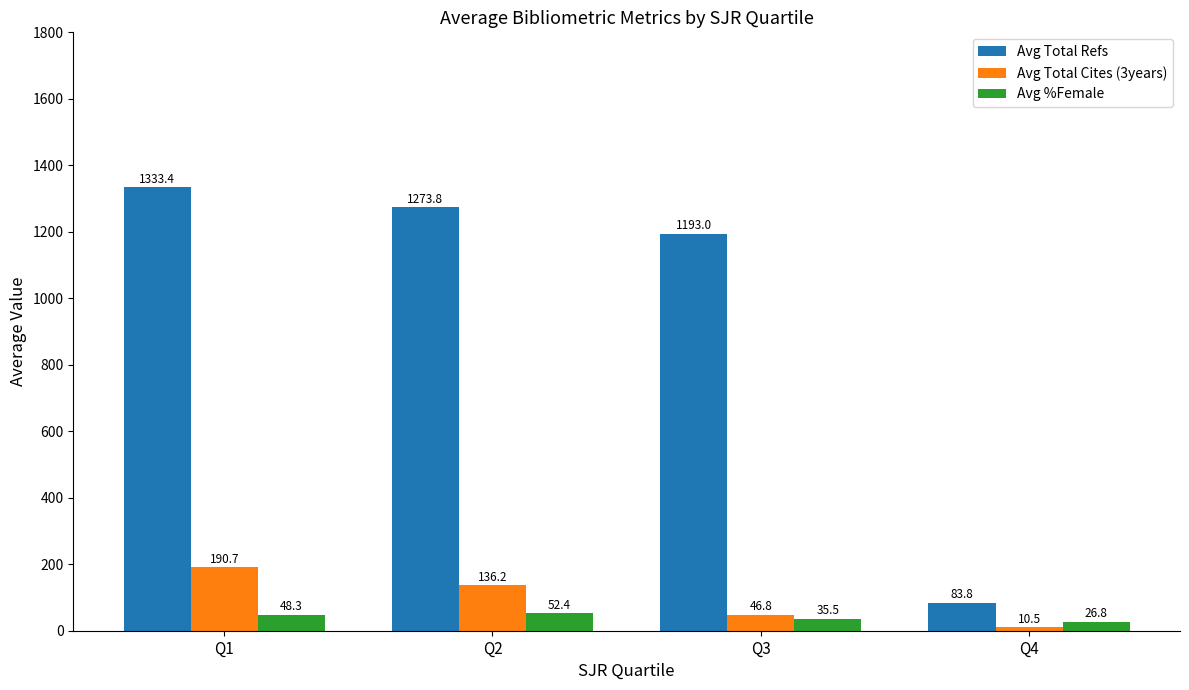

What is the value of the Avg Total Cites (3years) bar at the 4th from the left?

10.5